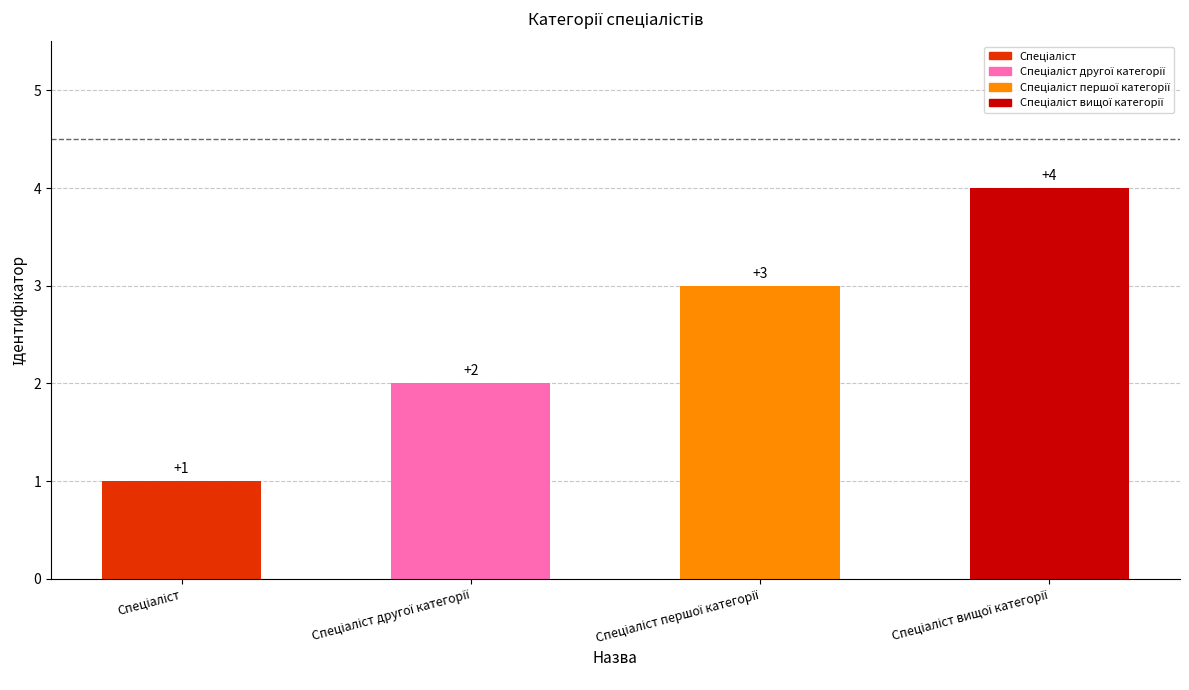

What is the greatest value displayed?

4